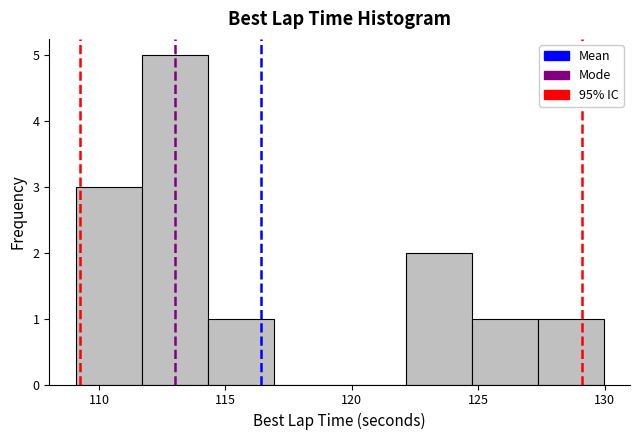

Reading left to right, list every bar in this chart as the range it spans on the x-axis followed by its height. Neither the bar edges nor the heights are printed on the chart, so give them approximately, as read against the axes.

109.0 to 111.5: 3
111.5 to 114.5: 5
114.5 to 117.0: 1
117.0 to 119.5: 0
119.5 to 122.0: 0
122.0 to 124.5: 2
124.5 to 127.5: 1
127.5 to 130.0: 1